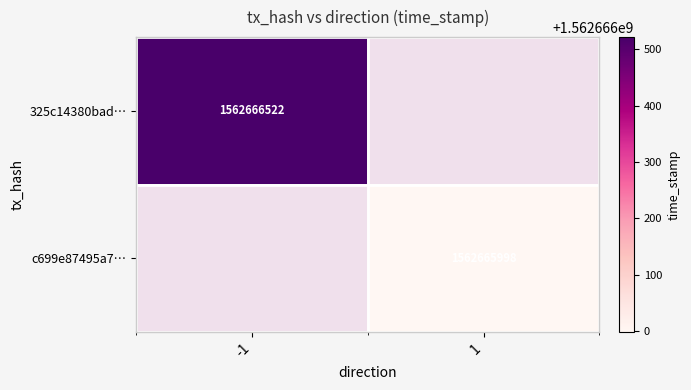

Which series has the largest total across all categories?

325c14380bad231e009dd552d3acf4e294f9f97